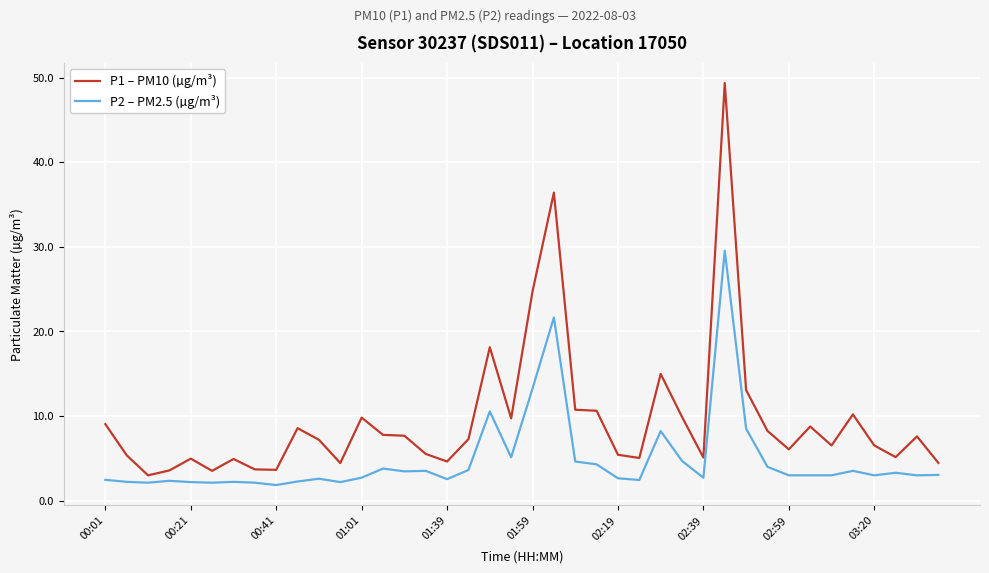

Which series has the widest spread of values?

P1 – PM10 (µg/m³)